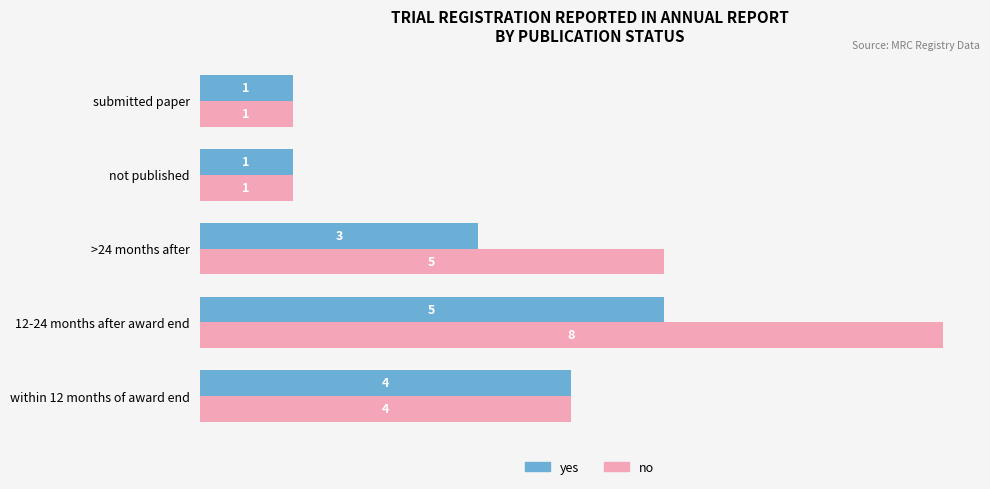

What is the average value of the no series?

4